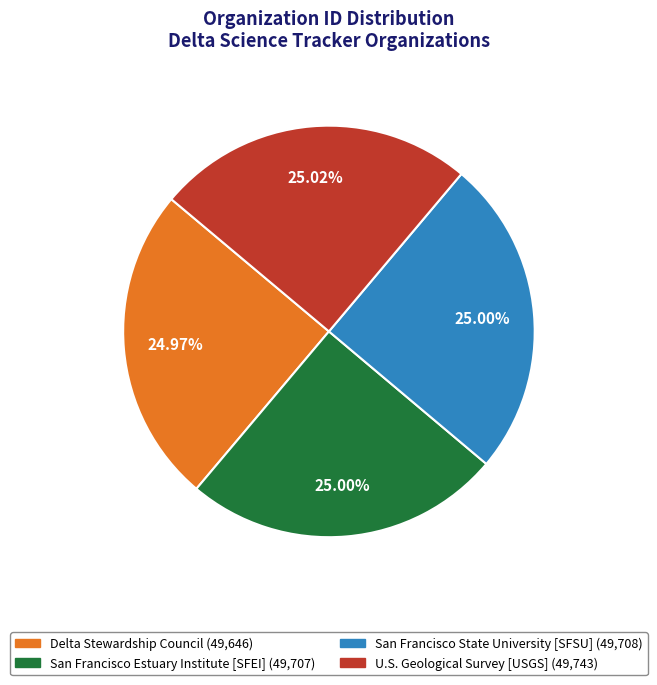

Do San Francisco Estuary Institute [SFEI] and San Francisco State University [SFSU] together represent more than half of the pie?

Yes